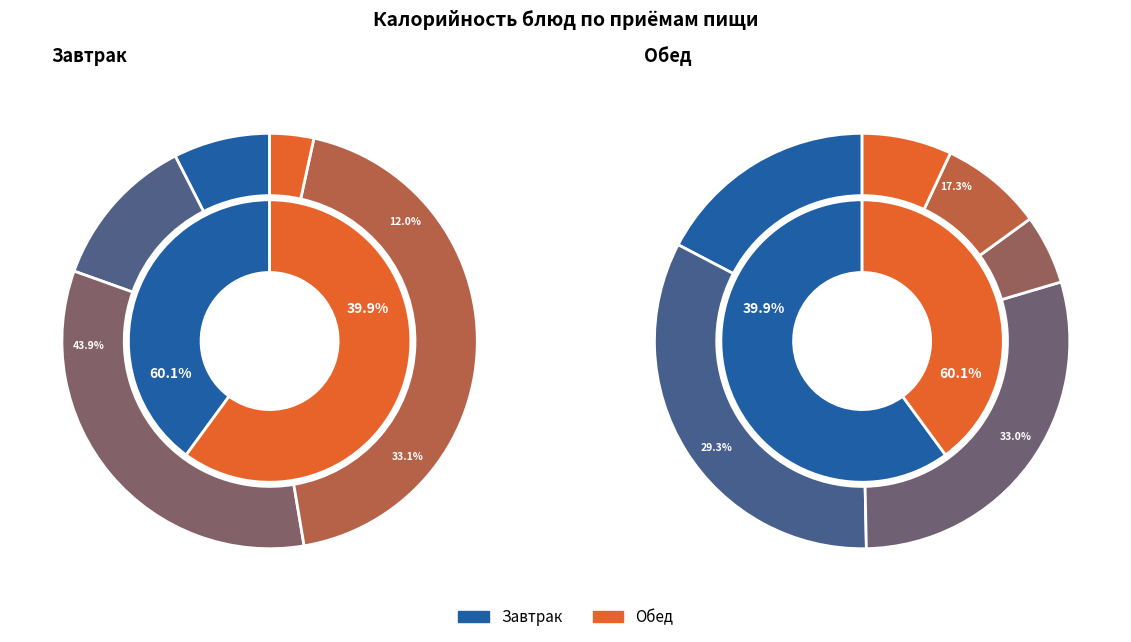

What is the change in value from Наггетсы куриные с соусом to Голубцы ленивые с соусом томатным?

+82.0